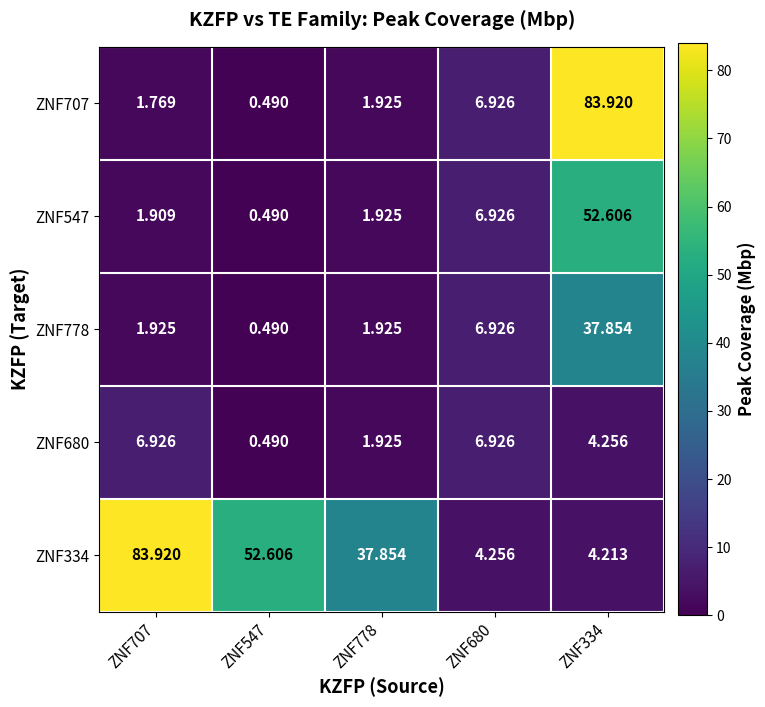

Count the number of data series in this chart.

5